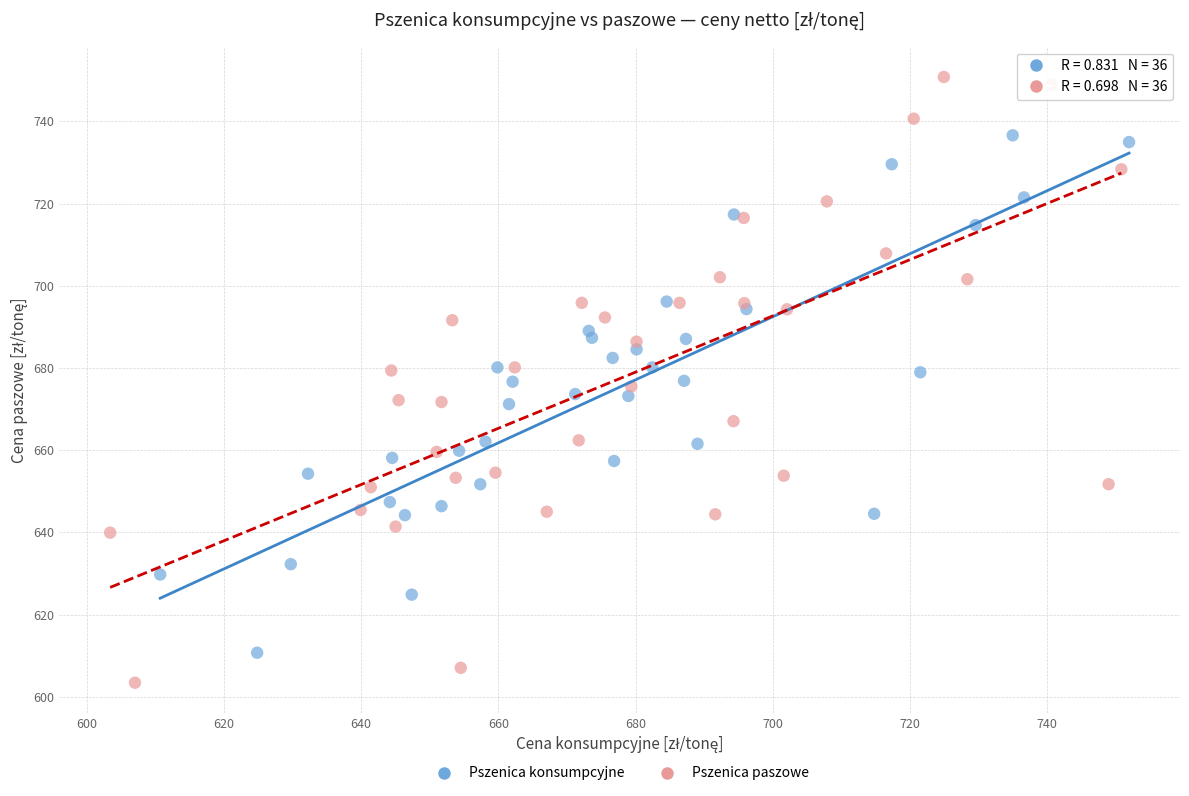

Which series contains the lowest Y value?

Pszenica paszowe